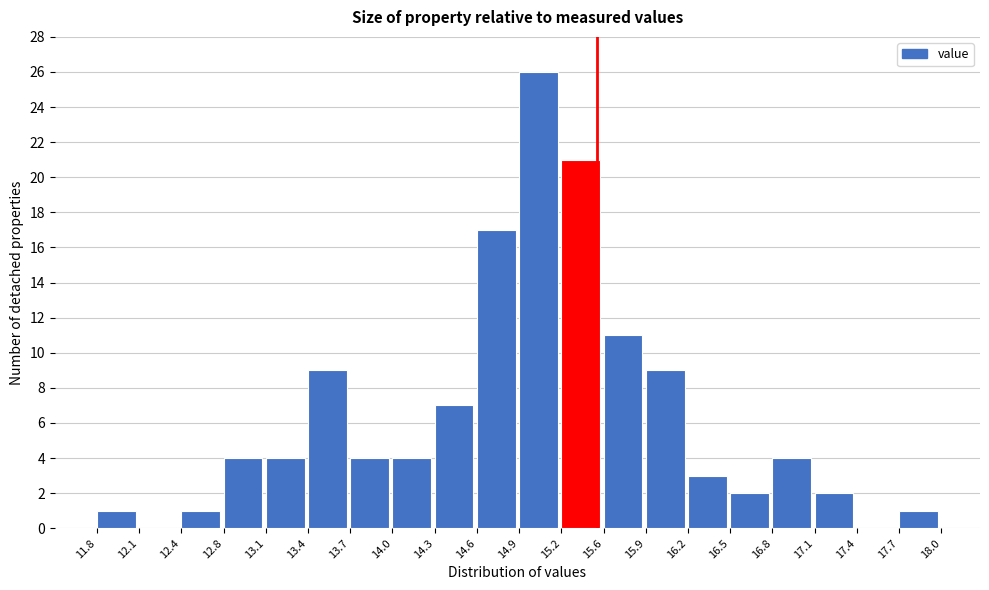

Reading left to right, transcribe this chart: for each bar, give the range it covers on the x-axis and its height. The values are not printed on the chart, so give them approximately, as read against the axis.

11.8 to 12.1: 1
12.1 to 12.4: 0
12.4 to 12.8: 1
12.8 to 13.1: 4
13.1 to 13.4: 4
13.4 to 13.7: 9
13.7 to 14.0: 4
14.0 to 14.3: 4
14.3 to 14.6: 7
14.6 to 14.9: 17
14.9 to 15.2: 26
15.2 to 15.6: 21
15.6 to 15.9: 11
15.9 to 16.2: 9
16.2 to 16.5: 3
16.5 to 16.8: 2
16.8 to 17.1: 4
17.1 to 17.4: 2
17.4 to 17.7: 0
17.7 to 18.0: 1